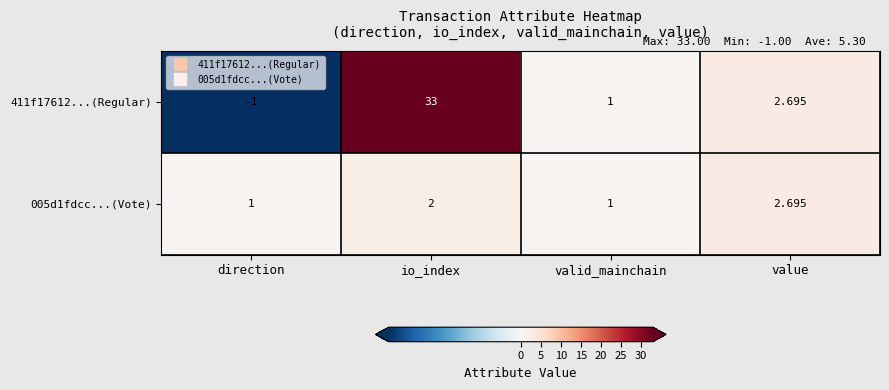

Rank the categories by 411f17612...(Regular) value from highest to lowest.

io_index, value, valid_mainchain, direction